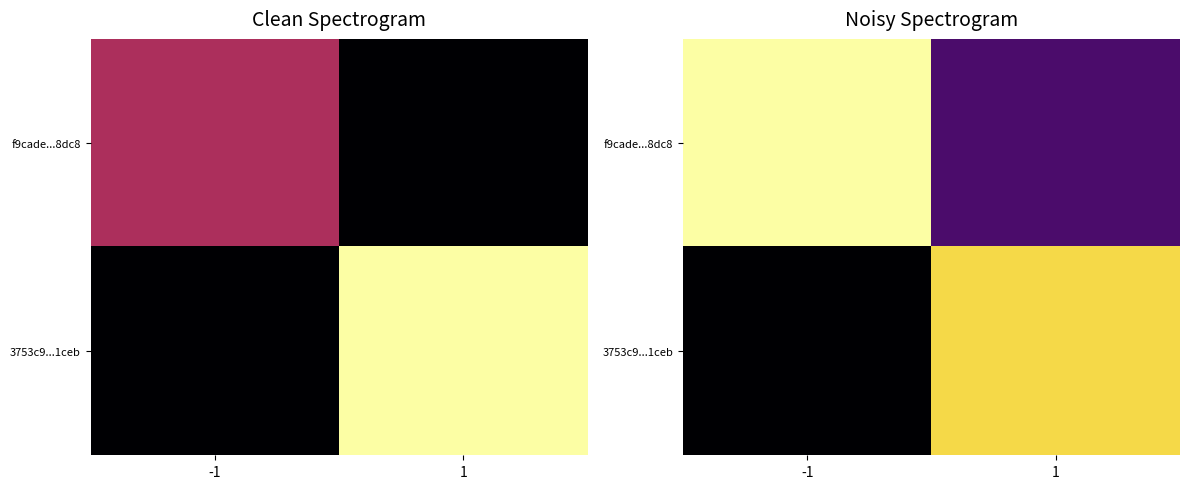

The f9cade...8dc8 series shows 4.0 at 1. True or false?

True